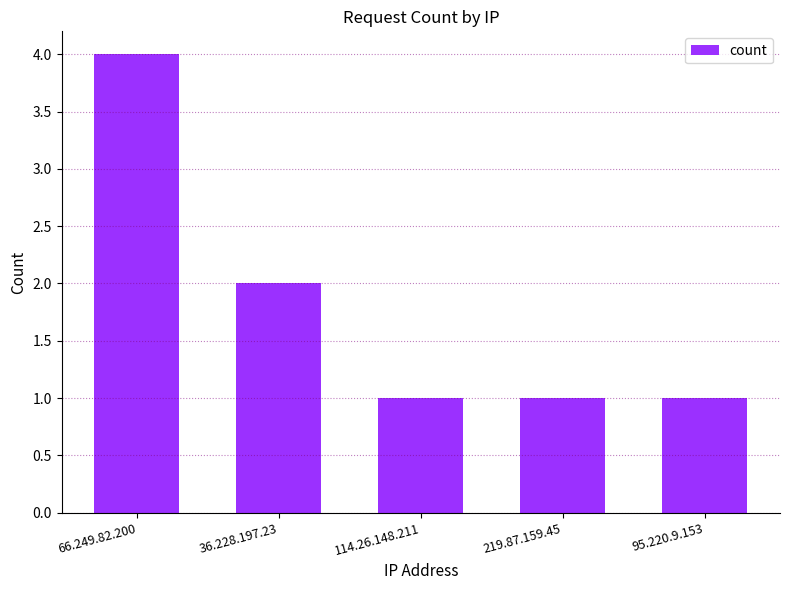

Are the bars horizontal?

No